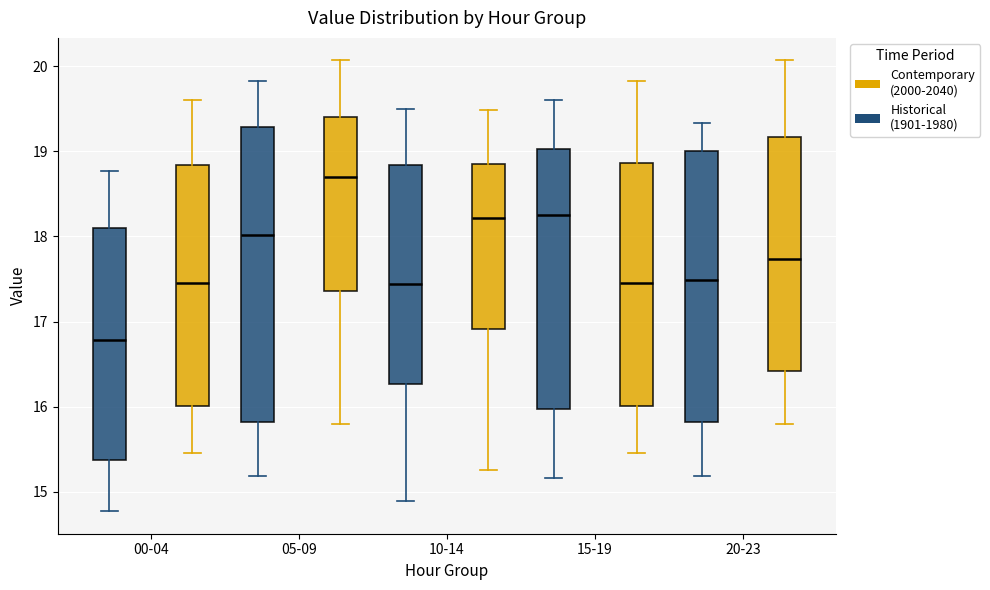

Reading left to right, read every box against the y-axis: the position of its median line, the range the box covers, and the ends of its whiskers. The values are not printed on the chart, so give them approximately, as read against the axis.

00-04 (Historical (1901-1980)): median 16.8, box 15.4 to 18.1, whiskers 14.8 to 18.8
00-04 (Contemporary (2000-2040)): median 17.5, box 16.0 to 18.8, whiskers 15.5 to 19.6
05-09 (Historical (1901-1980)): median 18.0, box 15.8 to 19.3, whiskers 15.2 to 19.8
05-09 (Contemporary (2000-2040)): median 18.7, box 17.4 to 19.4, whiskers 15.8 to 20.1
10-14 (Historical (1901-1980)): median 17.4, box 16.3 to 18.8, whiskers 14.9 to 19.5
10-14 (Contemporary (2000-2040)): median 18.2, box 16.9 to 18.9, whiskers 15.3 to 19.5
15-19 (Historical (1901-1980)): median 18.3, box 16.0 to 19.0, whiskers 15.2 to 19.6
15-19 (Contemporary (2000-2040)): median 17.5, box 16.0 to 18.9, whiskers 15.5 to 19.8
20-23 (Historical (1901-1980)): median 17.5, box 15.8 to 19.0, whiskers 15.2 to 19.3
20-23 (Contemporary (2000-2040)): median 17.7, box 16.4 to 19.2, whiskers 15.8 to 20.1